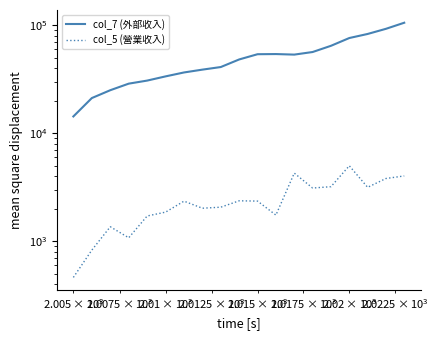

Reading left to right, transcribe all the data shown in this chart.

col_7 (外部收入): 14275	21125	24976	28726	30664	33539	36466	38735	40938	48123	53815	53990	53362	56398	64387	76001	82877	92488	105305
col_5 (營業收入): 461	825	1358	1073	1708	1855	2344	2016	2061	2362	2347	1741	4262	3100	3192	4986	3148	3800	4013